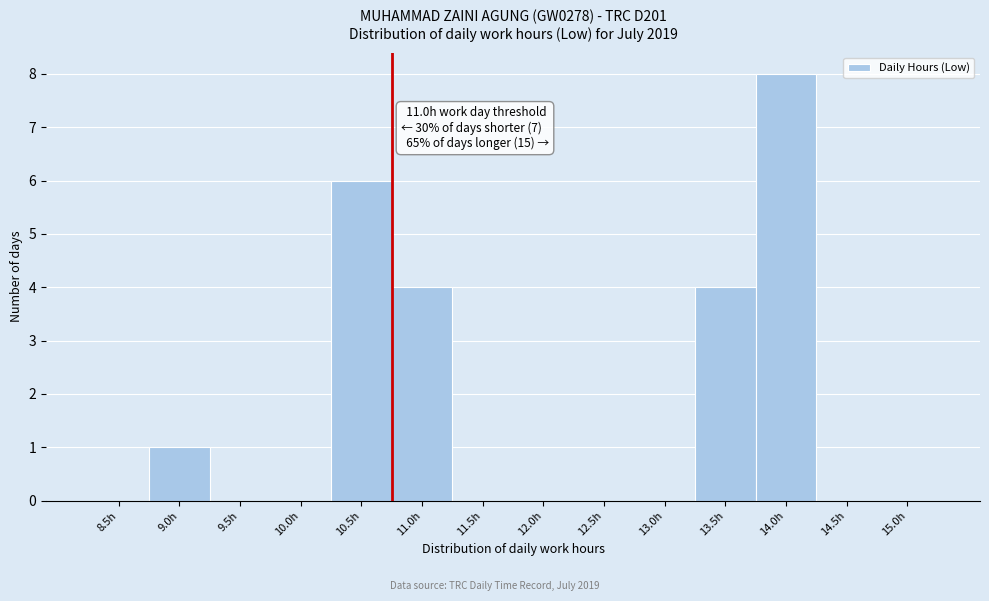

Reading left to right, what are all the values shown in this chart?

8.5h=0	9.0h=1	9.5h=0	10.0h=0	10.5h=6	11.0h=4	11.5h=0	12.0h=0	12.5h=0	13.0h=0	13.5h=4	14.0h=8	14.5h=0	15.0h=0